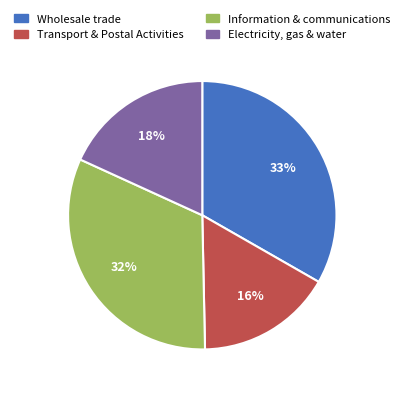

To the nearest percent, what is the average slice percentage?

25%